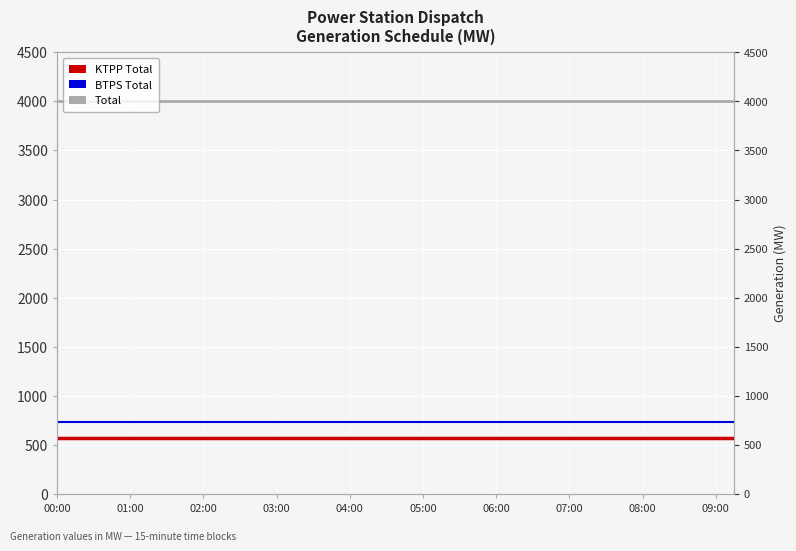

Which series has the largest range (max minus min)?

Total